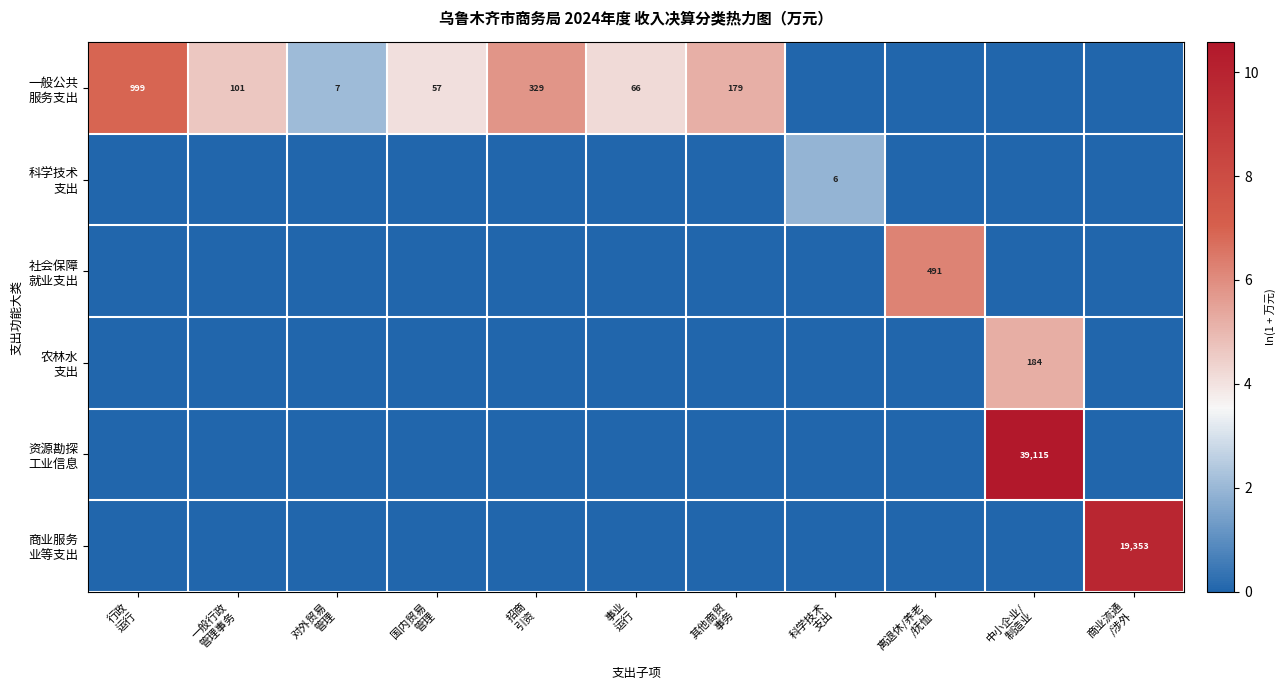

At 国内贸易 管理, list the series in order from largest to smallest.

一般公共 服务支出, 科学技术 支出, 社会保障 就业支出, 农林水 支出, 资源勘探 工业信息, 商业服务 业等支出